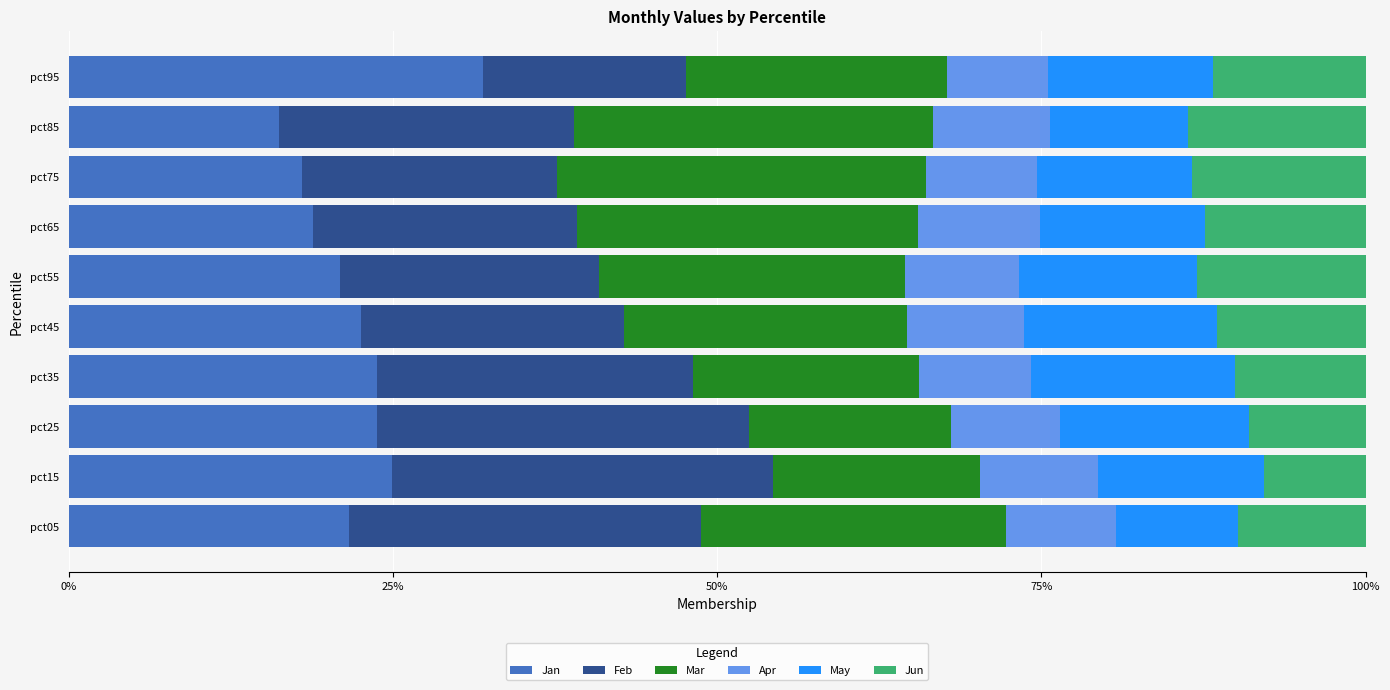

What is the total value across all series at pct15?

100.0